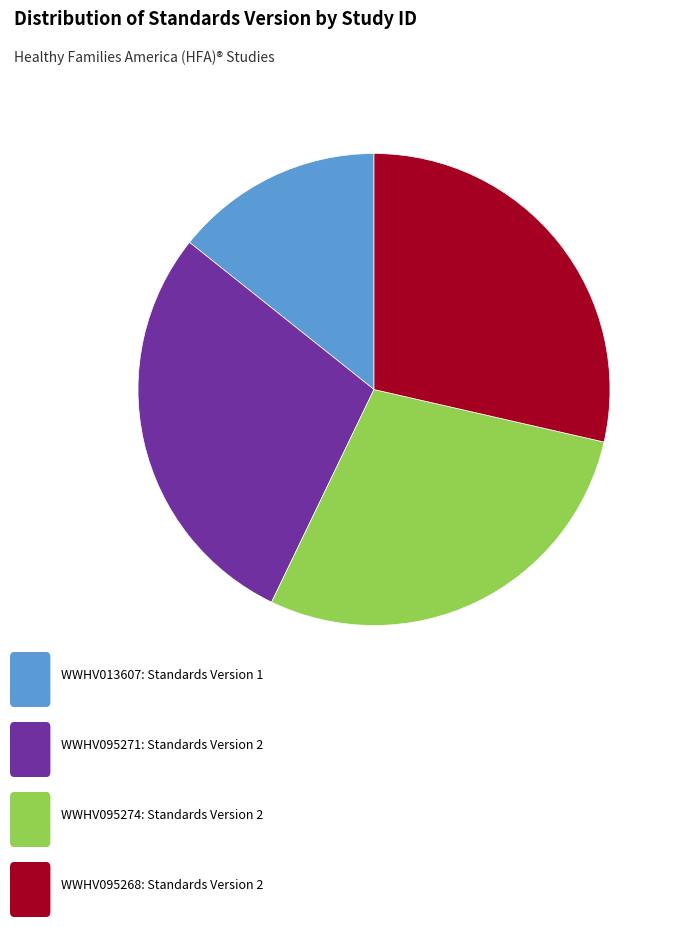

Is there a majority slice in this chart?

No